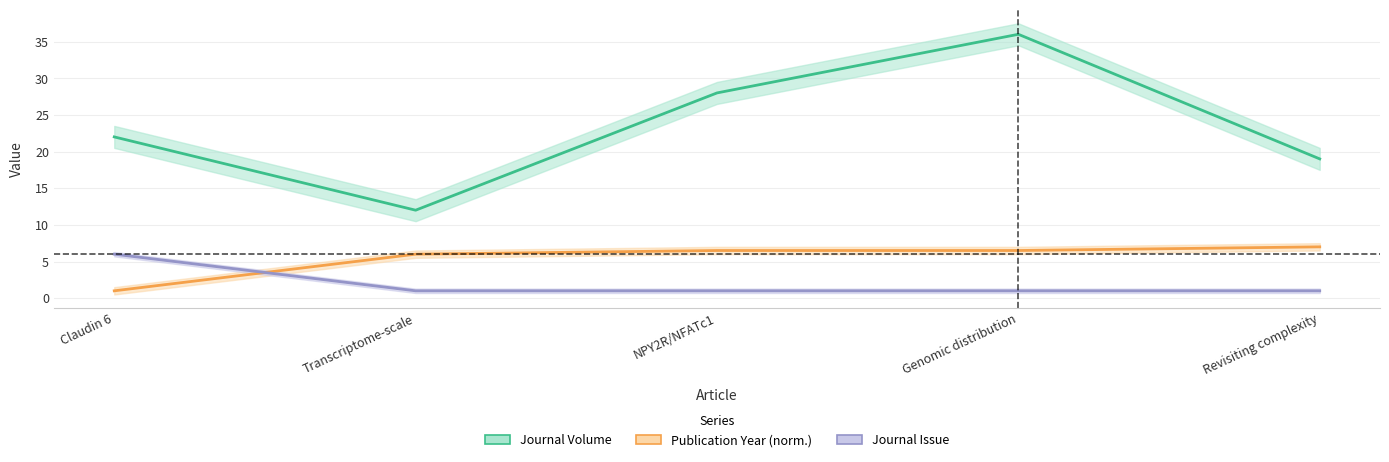

Is it true that Publication Year (norm.) equals 4.0 at NPY2R/NFATc1?

False